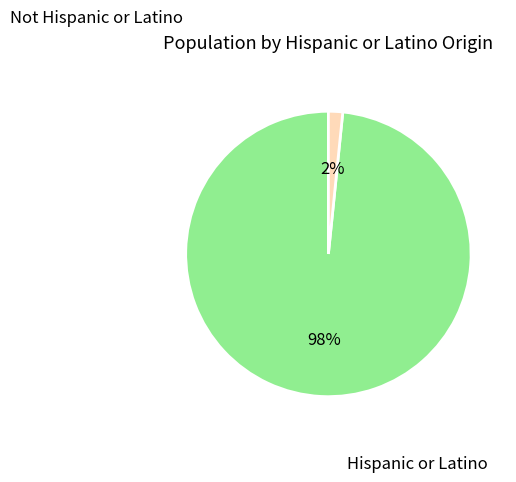

Is there a majority slice in this chart?

Yes